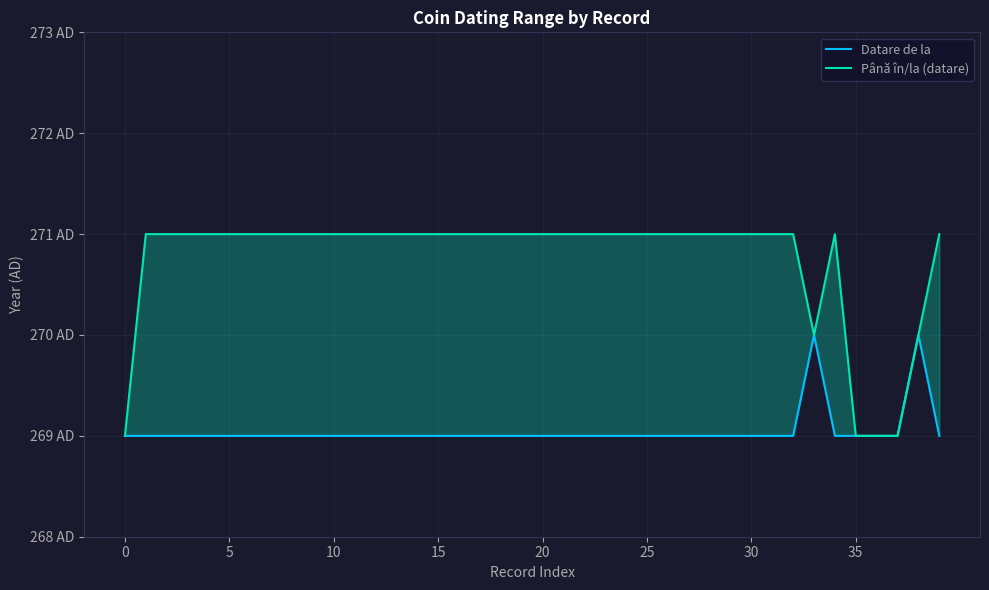

List the series in order of their overall mean, lowest first.

Datare de la, Până în/la (datare)